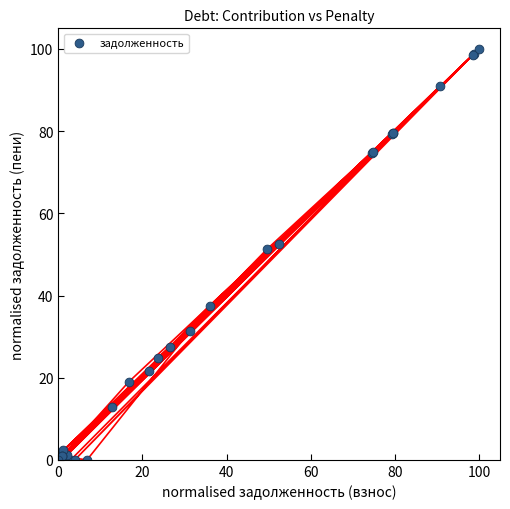

What Y value in the scatter plot is closest to 50?

51.3